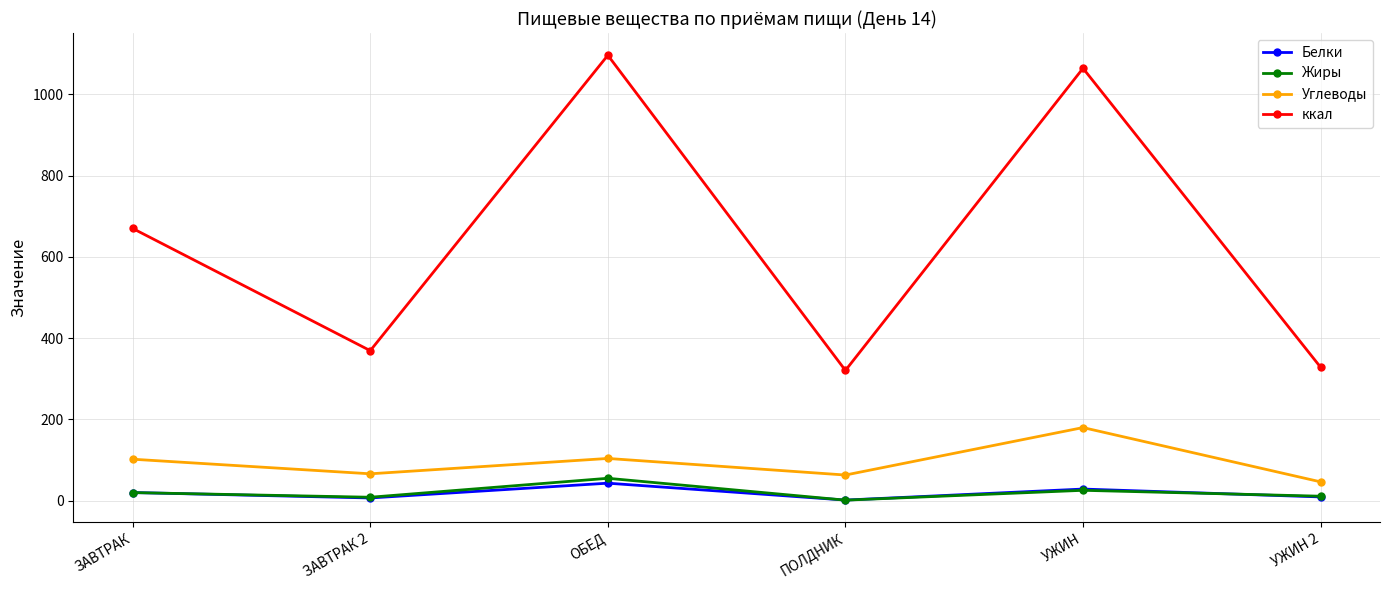

In Жиры, how many points are higher than both neighbors (excluding endpoints)?

2